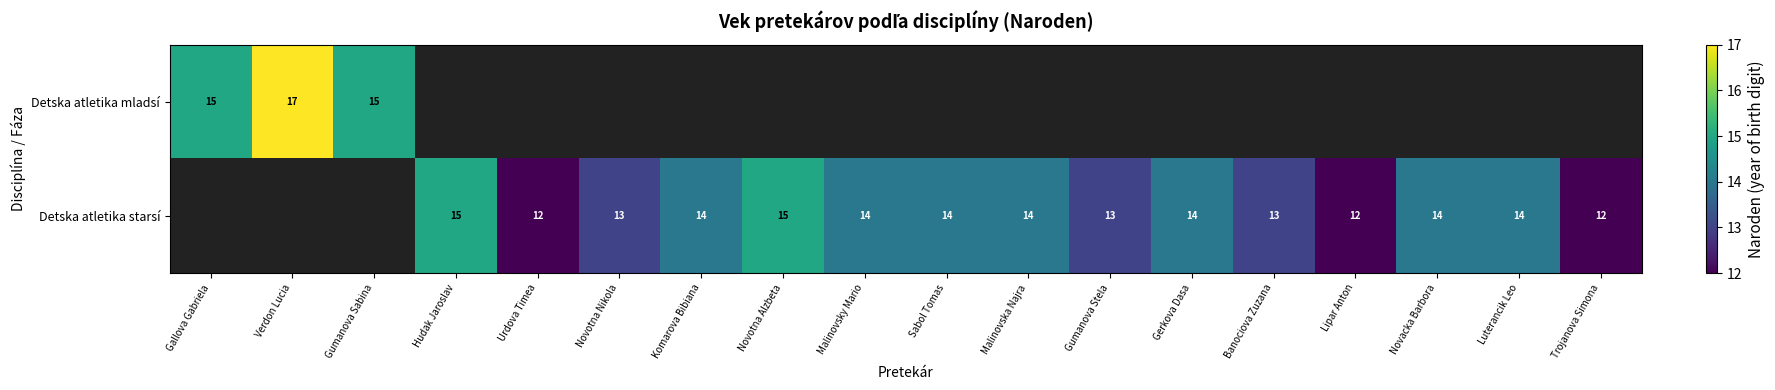

True or false: Detska atletika starsí has a value of 17 at Lipar Anton.

False